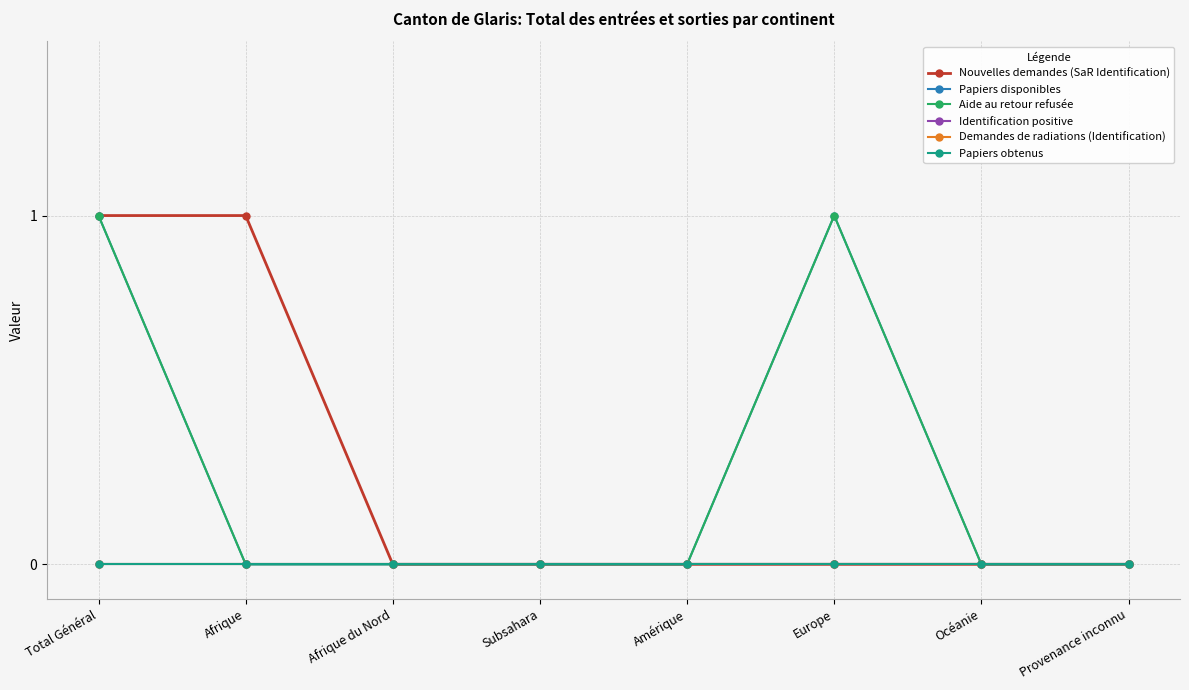

Rank the series by their maximum value, from highest to lowest.

Nouvelles demandes (SaR Identification), Papiers disponibles, Aide au retour refusée, Identification positive, Demandes de radiations (Identification), Papiers obtenus